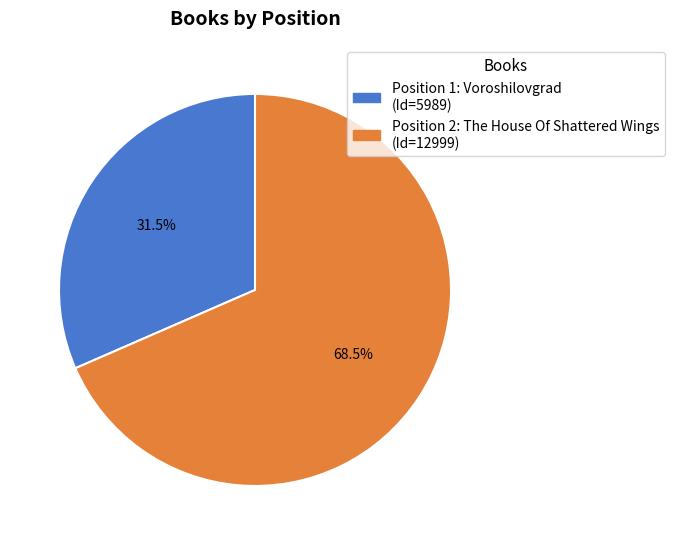

Is there a majority slice in this chart?

Yes